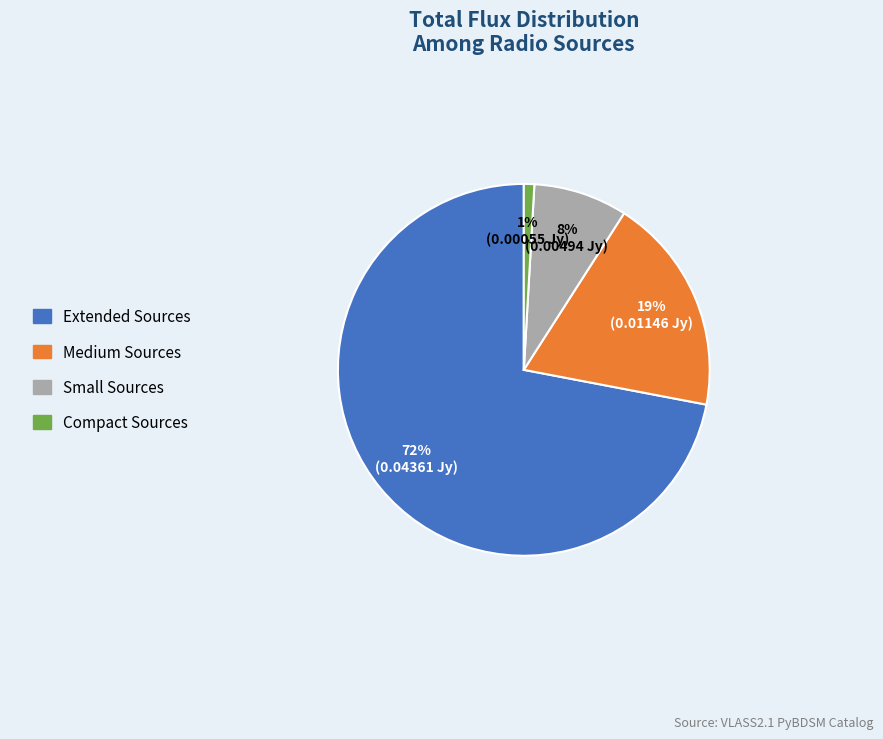

Which slice is the smallest?

Compact Sources